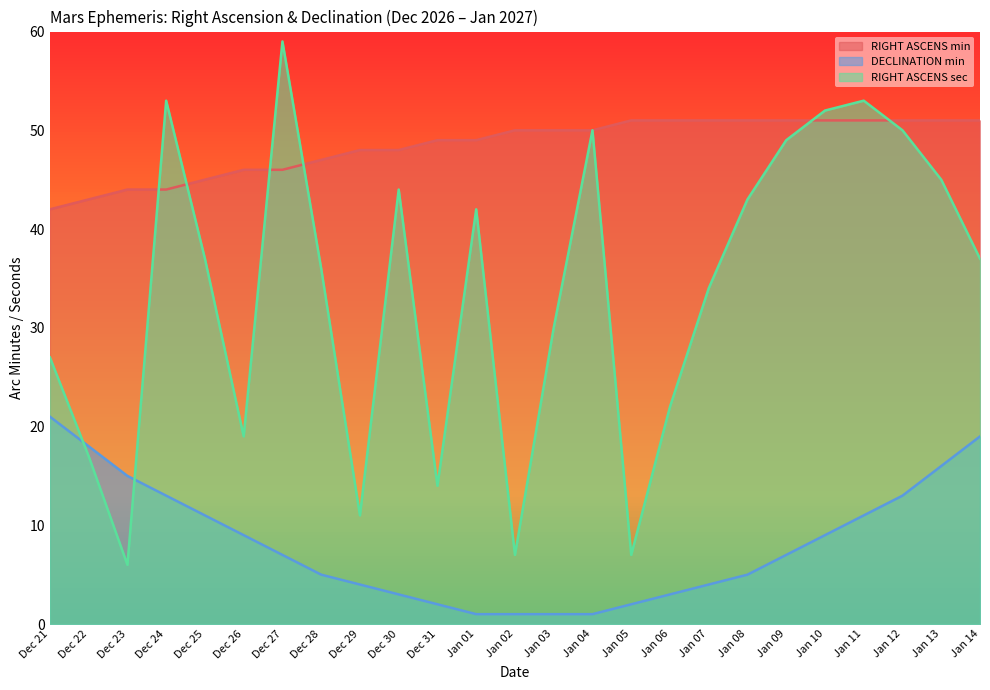

Is the value of RIGHT ASCENS min at Dec 26 greater than the value of DECLINATION min at Dec 23?

Yes